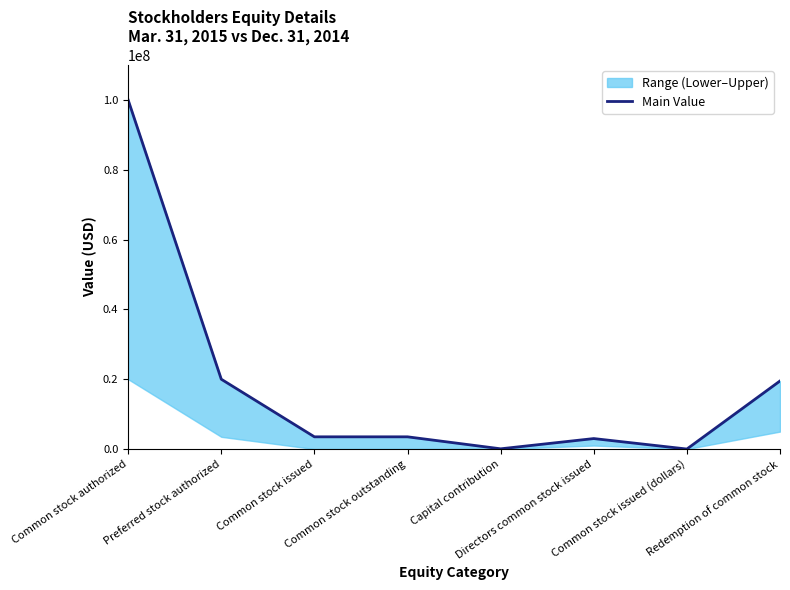

Reading left to right, list all the values displayed in this chart.

100000000	20000000	3500000	3500000	65584	3000000	2000	19500000